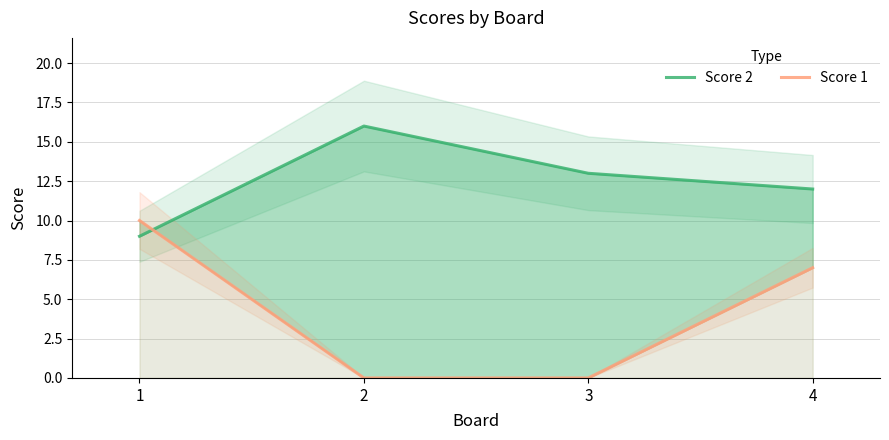

Reading right to left, transcribe all the data shown in this chart.

Score 2: 4=12	3=13	2=16	1=9
Score 1: 4=7	3=0	2=0	1=10